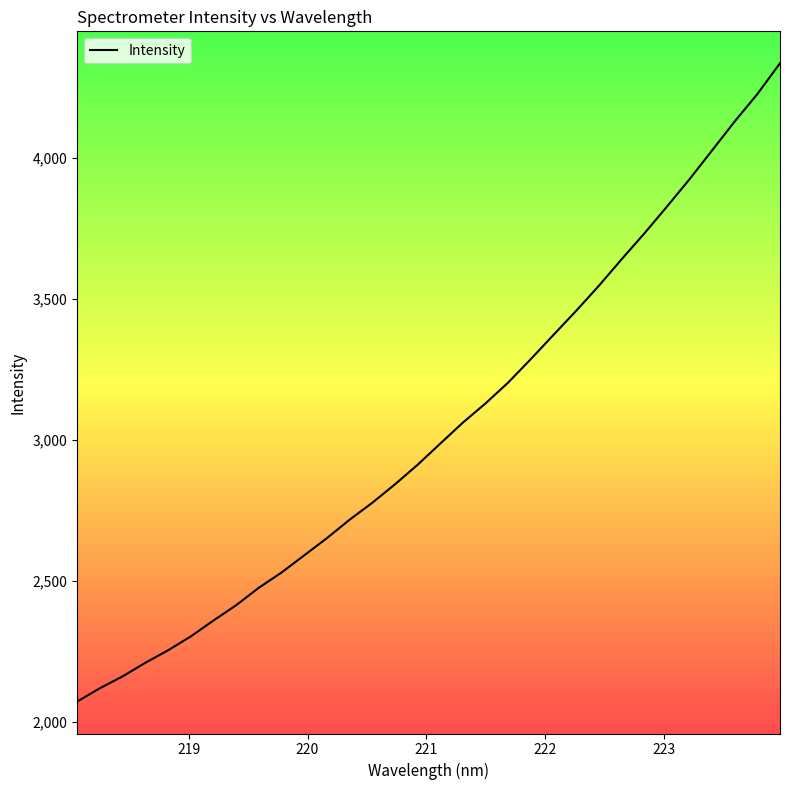

What is the difference between the maximum and minimum values?

2261.8